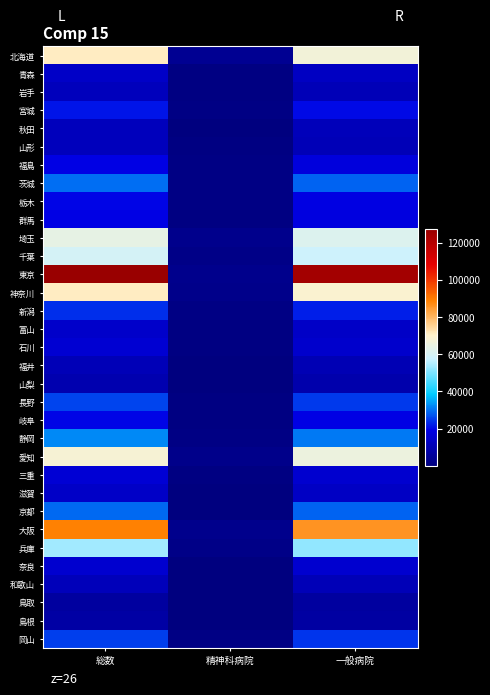

Rank the series by their maximum value, from highest to lowest.

東京, 大阪, 神奈川, 北海道, 愛知, 埼玉, 千葉, 兵庫, 静岡, 茨城, 京都, 長野, 岡山, 新潟, 宮城, 岐阜, 栃木, 群馬, 福島, 三重, 石川, 奈良, 富山, 青森, 滋賀, 岩手, 山形, 秋田, 和歌山, 福井, 山梨, 島根, 鳥取